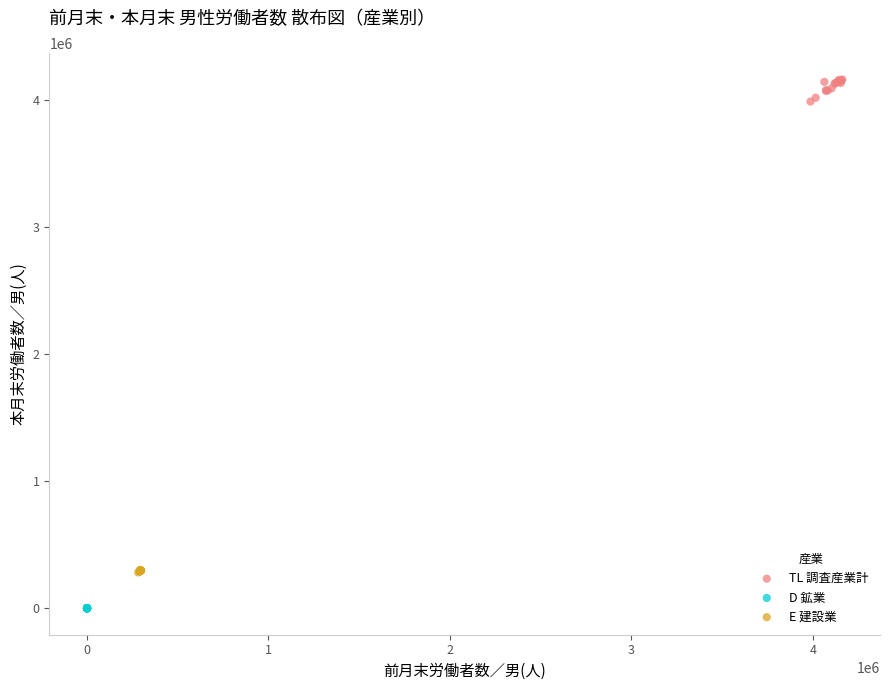

Which series contains the lowest Y value?

D 鉱業